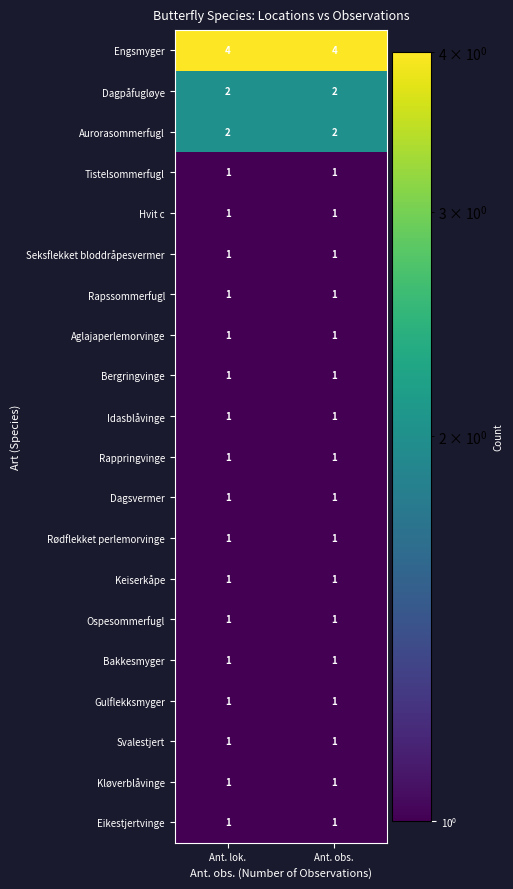

The Tistelsommerfugl series shows 1 at Ant. lok.. True or false?

True